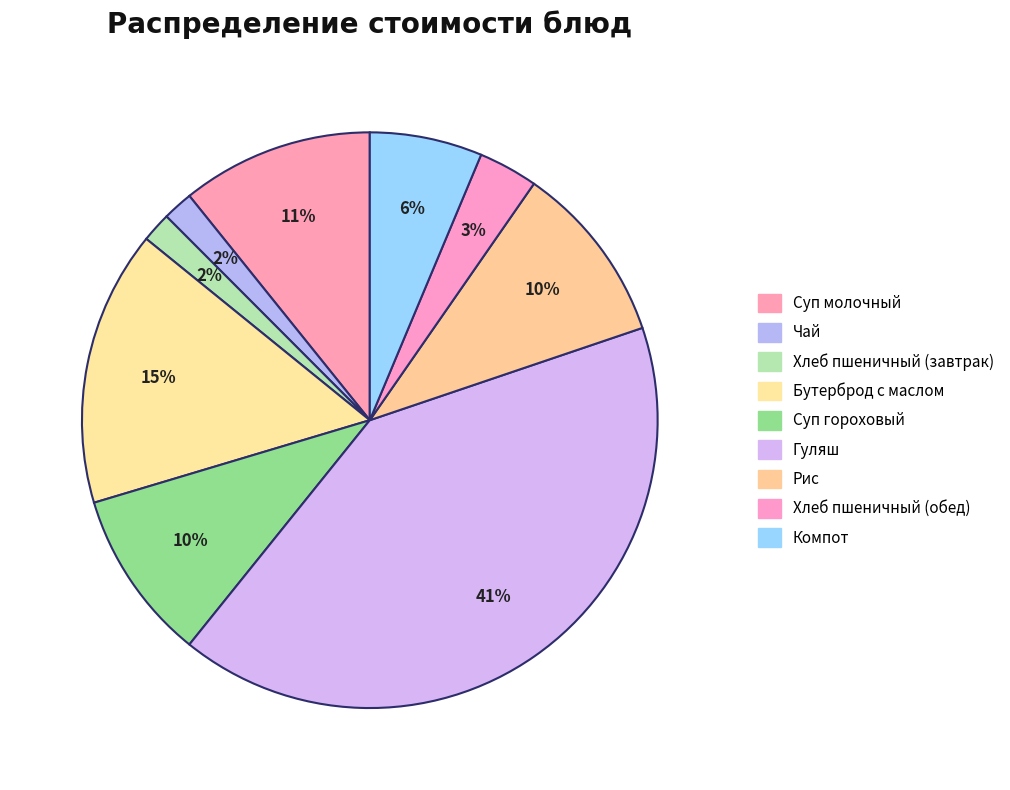

What percentage is the Хлеб пшеничный (обед) slice, to the nearest percent?

3%